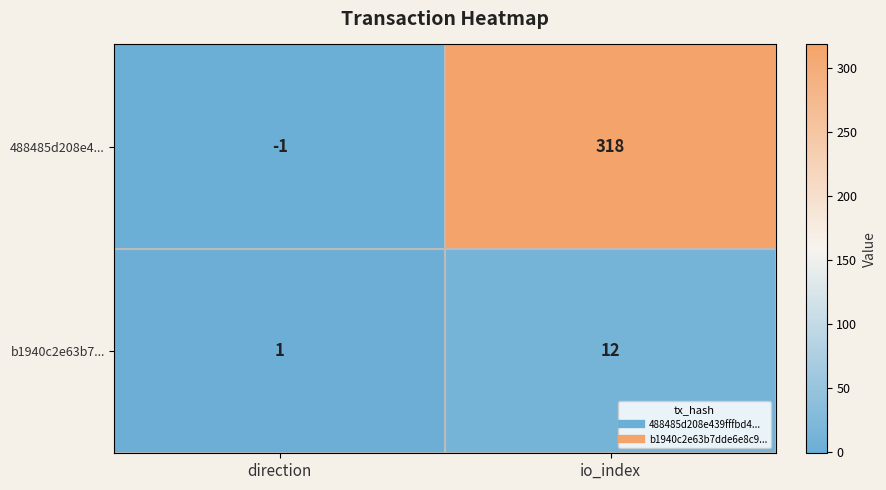

Which series has the widest spread of values?

488485d208e4...